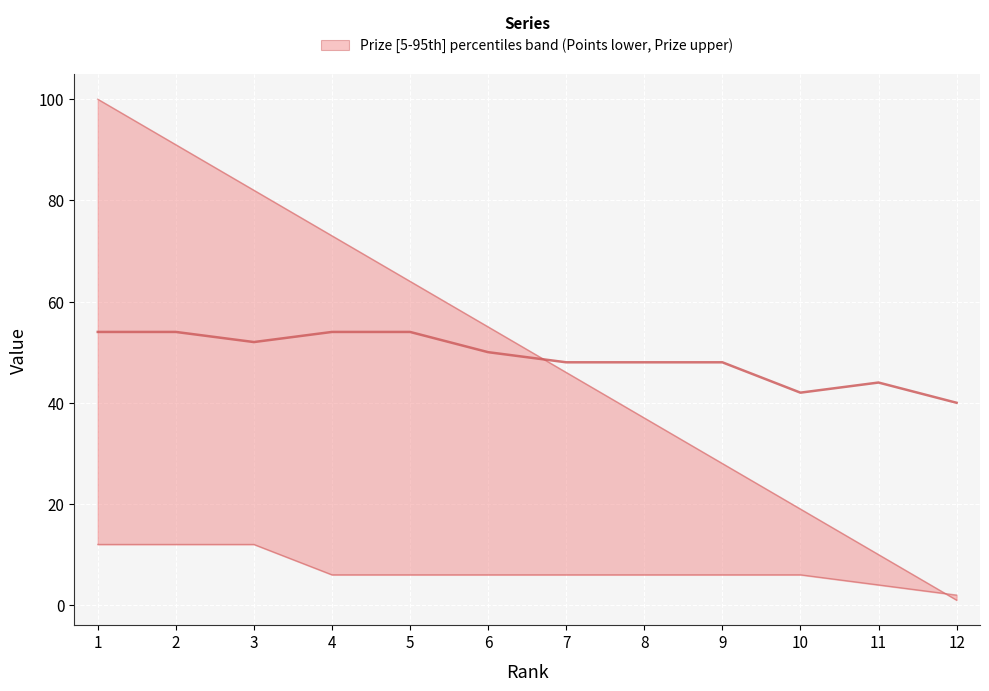

The chart shows a value of 8 at 12. True or false?

False